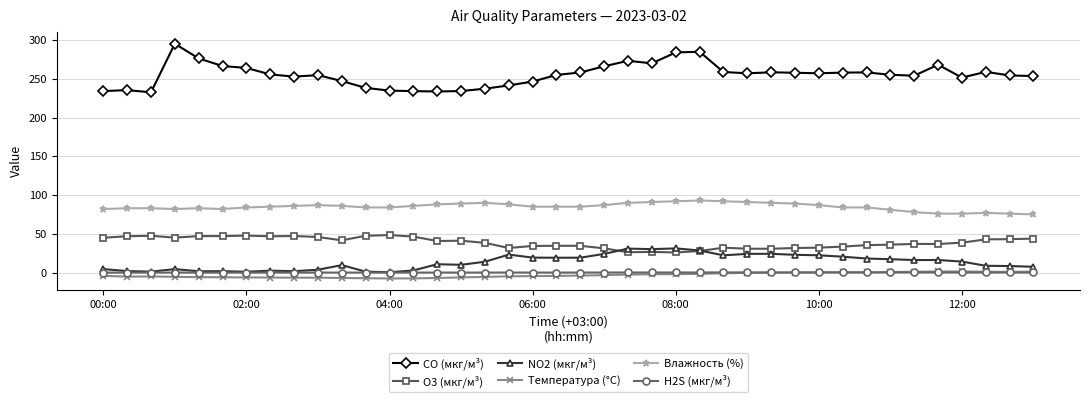

True or false: Влажность (%) and Температура (°C) cross at least once.

False